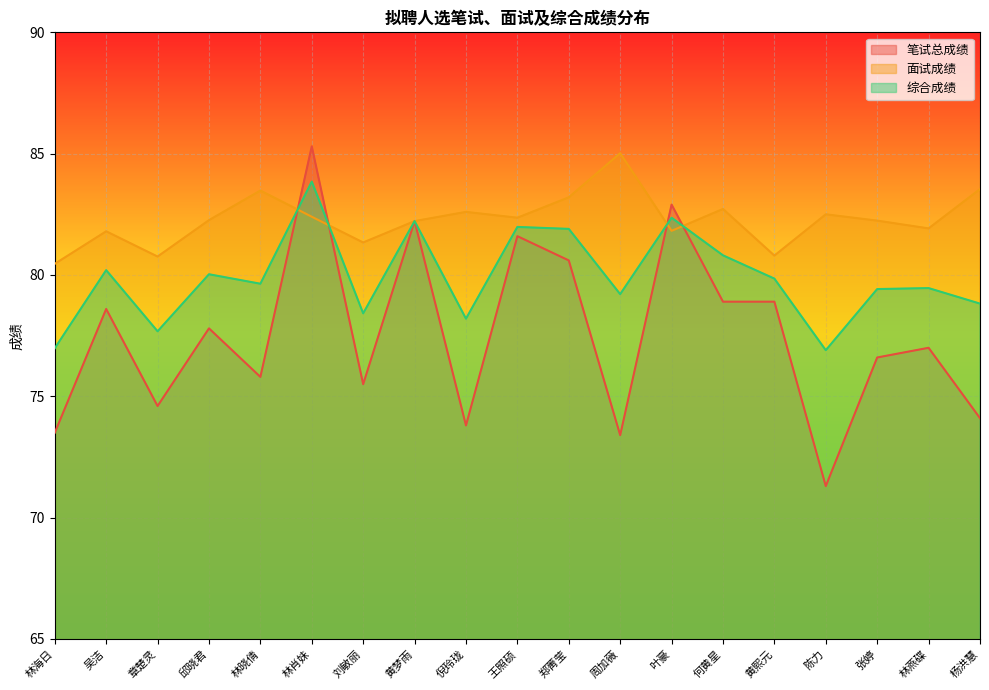

What is the sum of the 笔试总成绩 values at 倪玲珑 and 王照硕?

155.4